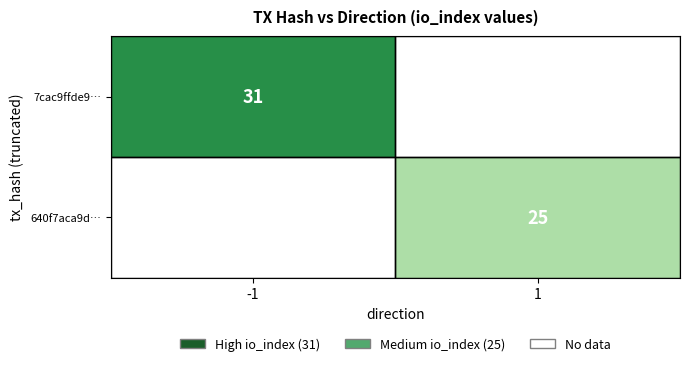

Between 1 and -1, which is larger?

-1